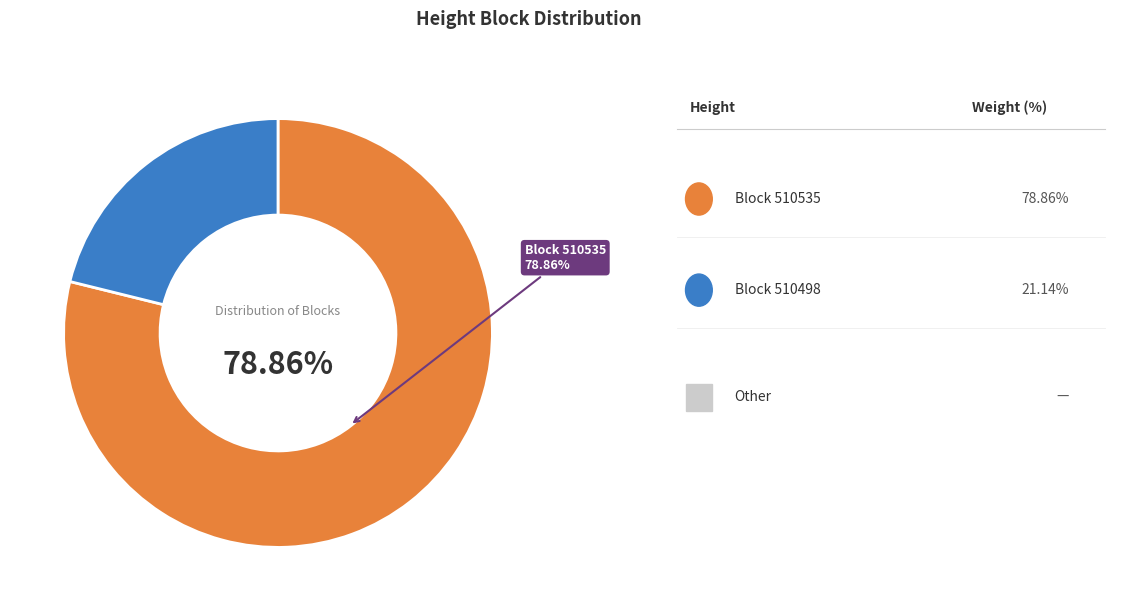

Is there a majority slice in this chart?

Yes